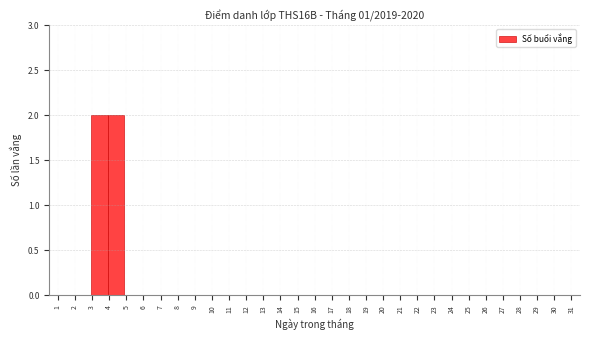

Reading left to right, transcribe this chart: for each bar, give the range it covers on the x-axis and its height. Neither the bar edges nor the heights are printed on the chart, so give them approximately, as read against the axes.

1.0 to 2.0: 0
2.0 to 2.9: 0
2.9 to 3.9: 2
3.9 to 4.9: 2
4.9 to 5.8: 0
5.8 to 6.8: 0
6.8 to 7.8: 0
7.8 to 8.7: 0
8.7 to 9.7: 0
9.7 to 10.7: 0
10.7 to 11.6: 0
11.6 to 12.6: 0
12.6 to 13.6: 0
13.6 to 14.5: 0
14.5 to 15.5: 0
15.5 to 16.5: 0
16.5 to 17.5: 0
17.5 to 18.4: 0
18.4 to 19.4: 0
19.4 to 20.4: 0
20.4 to 21.3: 0
21.3 to 22.3: 0
22.3 to 23.3: 0
23.3 to 24.2: 0
24.2 to 25.2: 0
25.2 to 26.2: 0
26.2 to 27.1: 0
27.1 to 28.1: 0
28.1 to 29.1: 0
29.1 to 30.0: 0
30.0 to 31.0: 0